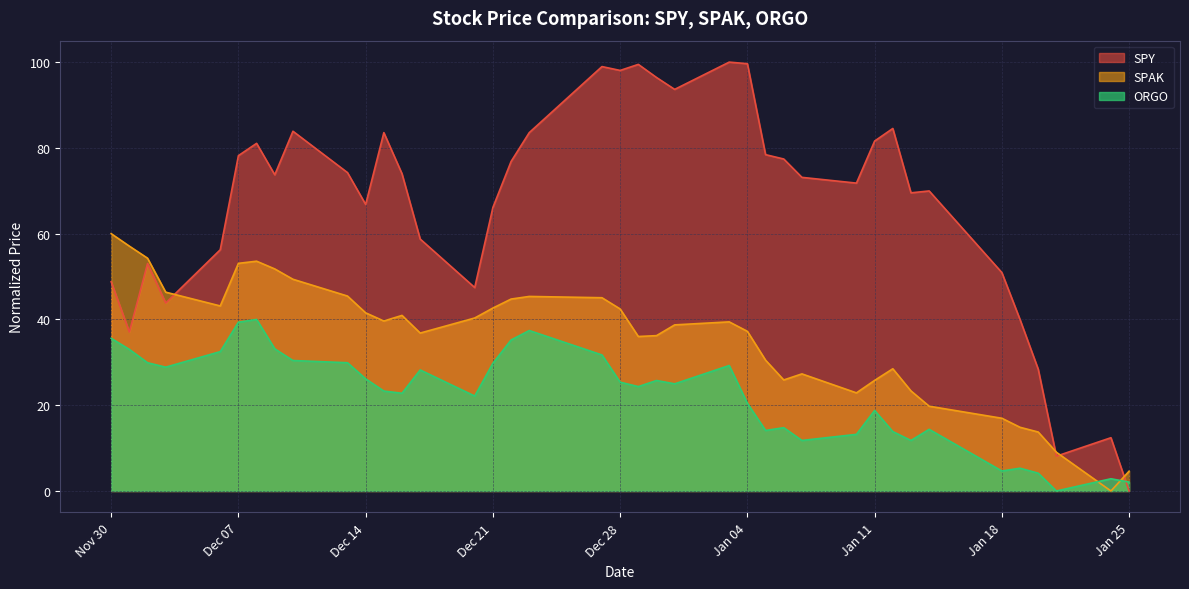

List the series in order of their overall mean, lowest first.

ORGO, SPAK, SPY